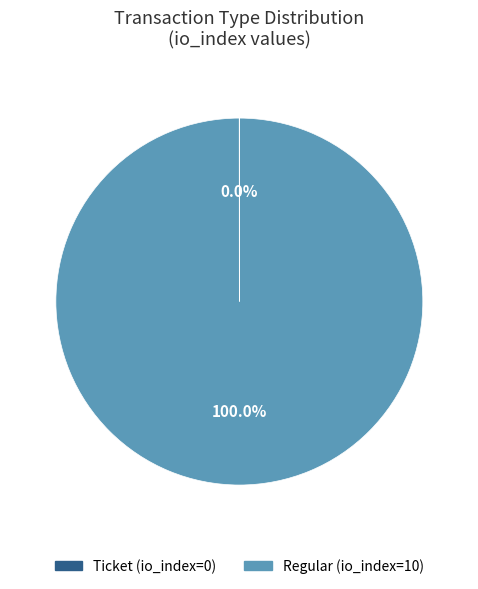

Does Regular account for over 50% of the chart?

Yes